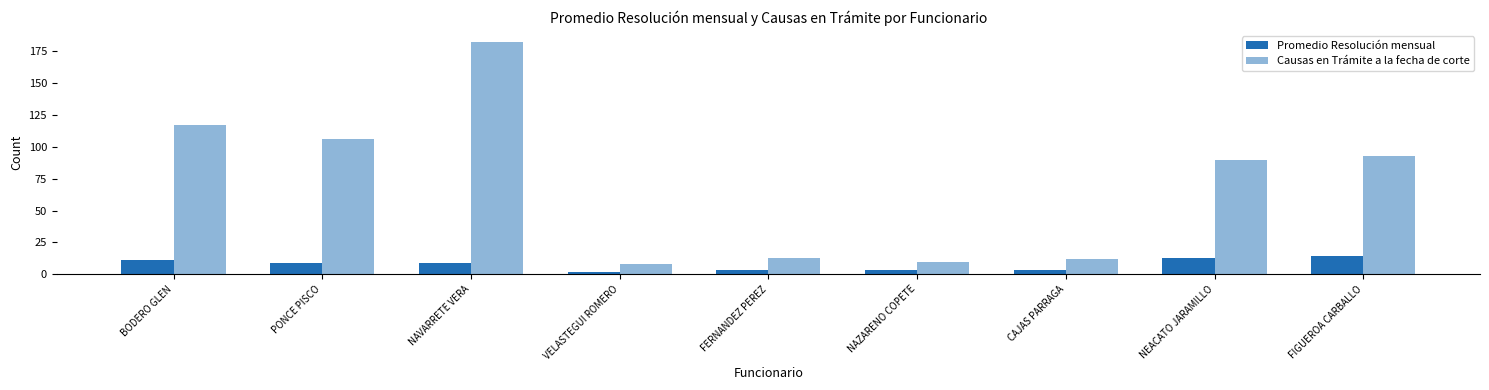

Reading right to left, list all the values displayed in this chart.

Promedio Resolución mensual: FIGUEROA CARBALLO=14	NEACATO JARAMILLO=13	CAJAS PARRAGA=3	NAZARENO COPETE=3	FERNANDEZ PEREZ=3	VELASTEGUI ROMERO=2	NAVARRETE VERA=9	PONCE PISCO=9	BODERO GLEN=11
Causas en Trámite a la fecha de corte: FIGUEROA CARBALLO=93	NEACATO JARAMILLO=90	CAJAS PARRAGA=12	NAZARENO COPETE=10	FERNANDEZ PEREZ=13	VELASTEGUI ROMERO=8	NAVARRETE VERA=182	PONCE PISCO=106	BODERO GLEN=117